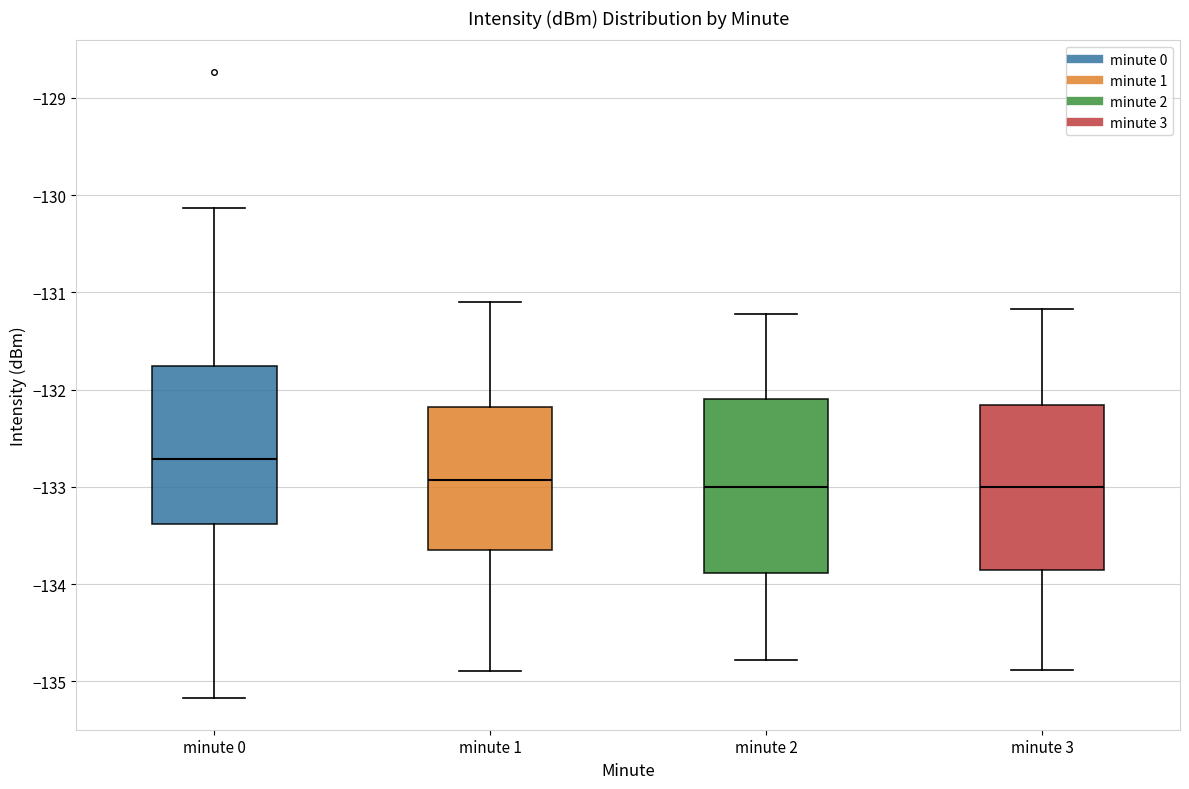

Where is the lower edge of the box for minute 2 on the y-axis? The values are not printed on the chart, so give them approximately, as read against the axis.

-133.9